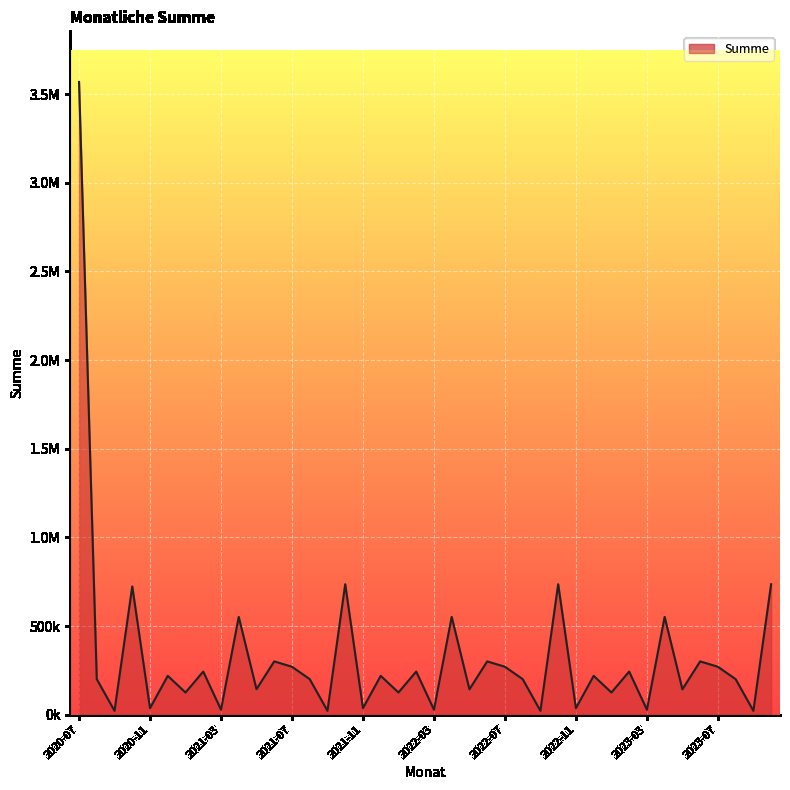

What is the difference between the second highest and minimum values?

713926.5